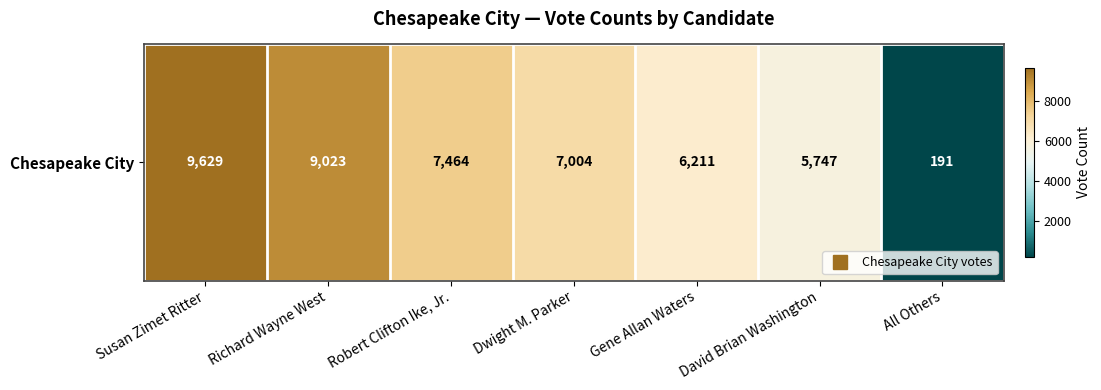

Reading left to right, what are all the values shown in this chart?

Susan Zimet Ritter=9629	Richard Wayne West=9023	Robert Clifton Ike, Jr.=7464	Dwight M. Parker=7004	Gene Allan Waters=6211	David Brian Washington=5747	All Others=191